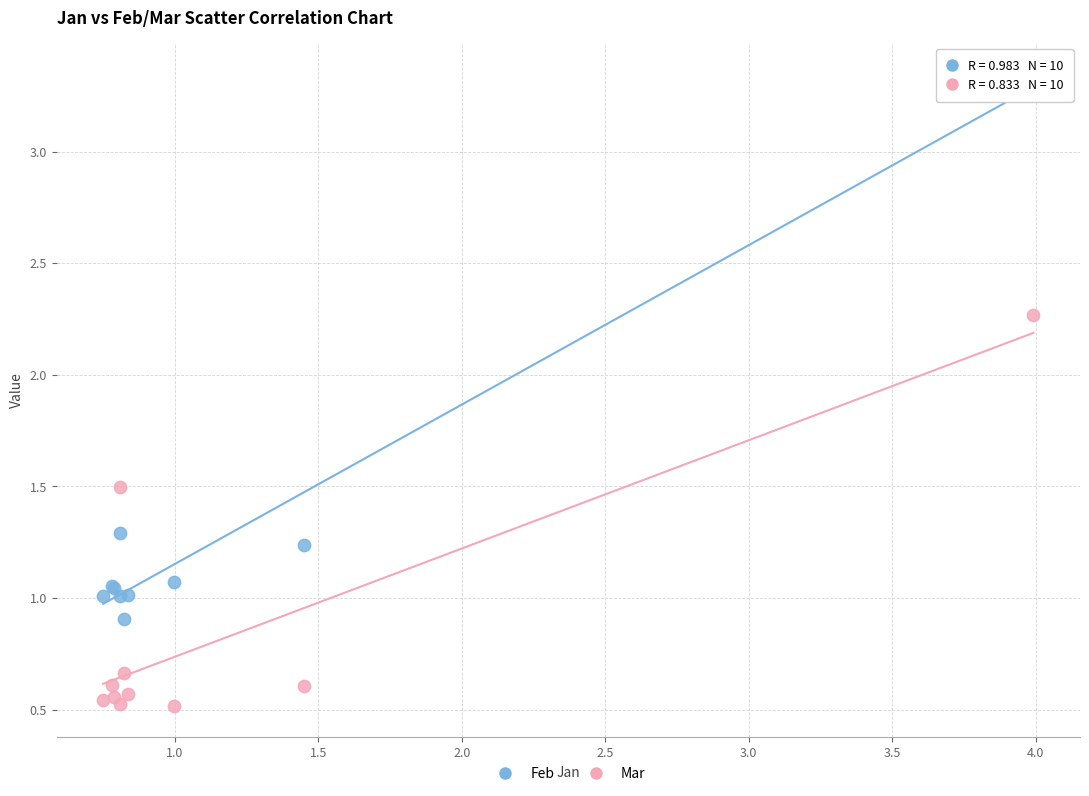

Which series reaches the maximum Y coordinate?

Feb